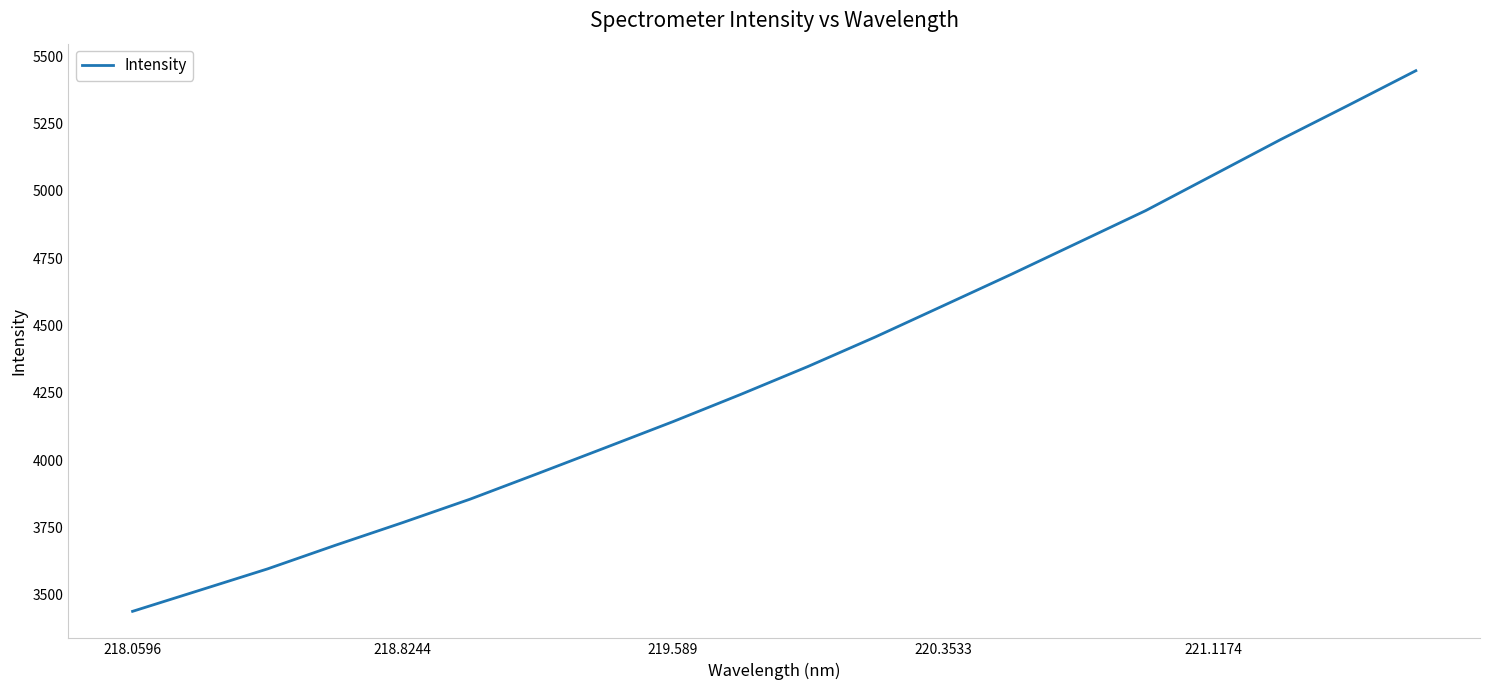

What is the difference between the maximum and minimum values?

2007.3